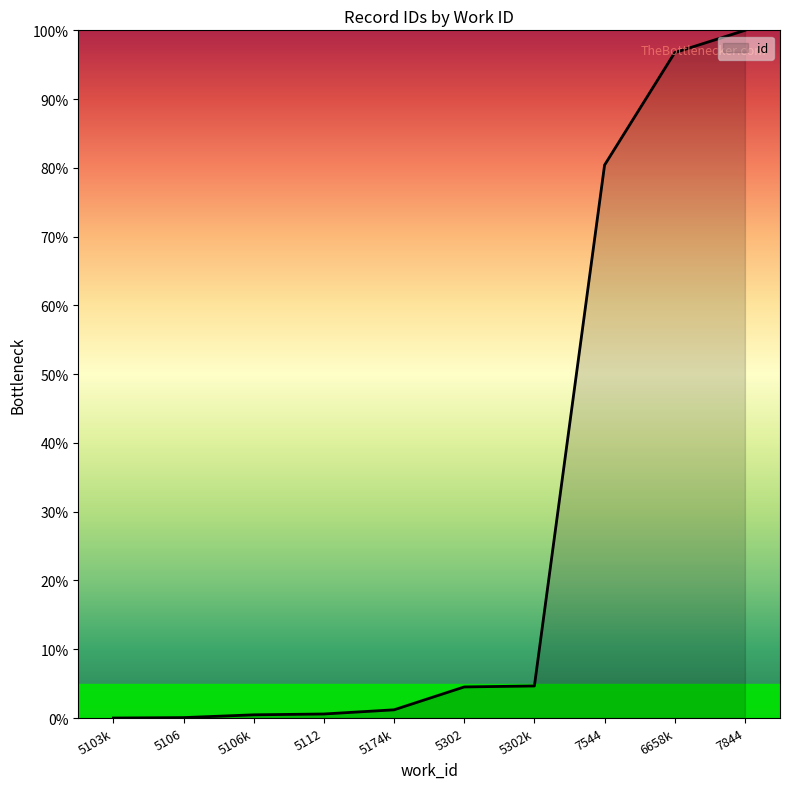

What is the difference between the maximum and second lowest values?

99.9